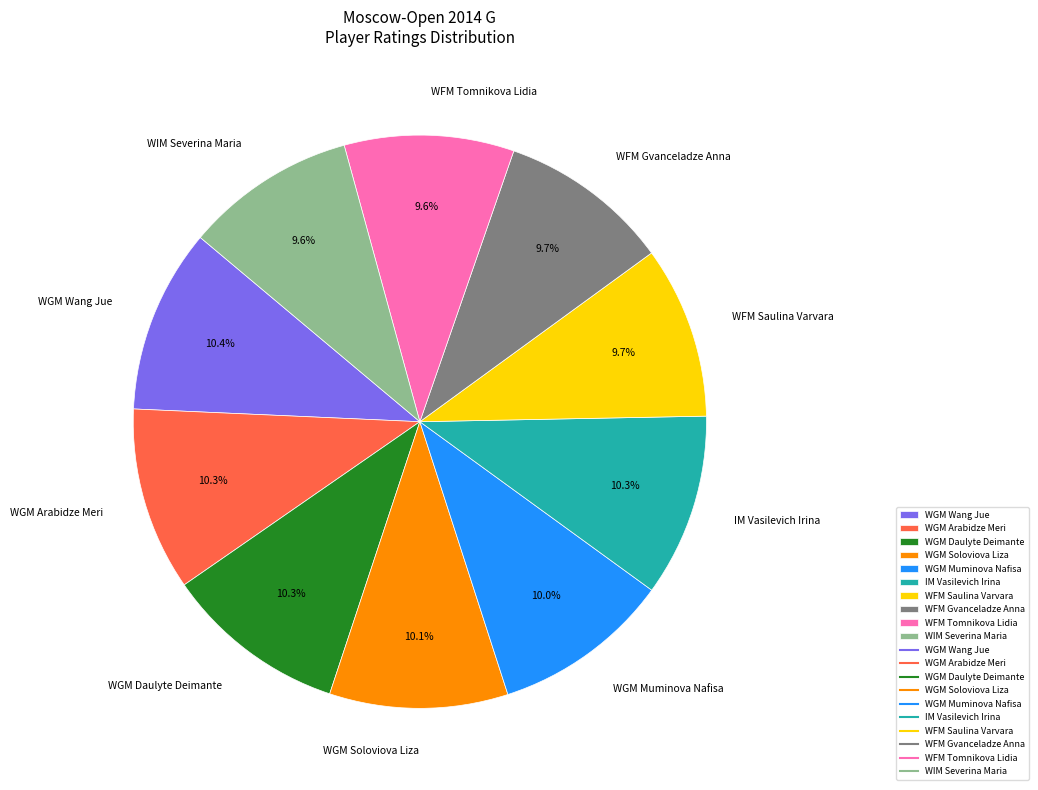

What is the ratio of the value at WFM Gvanceladze Anna to the value at WGM Muminova Nafisa?

1.0